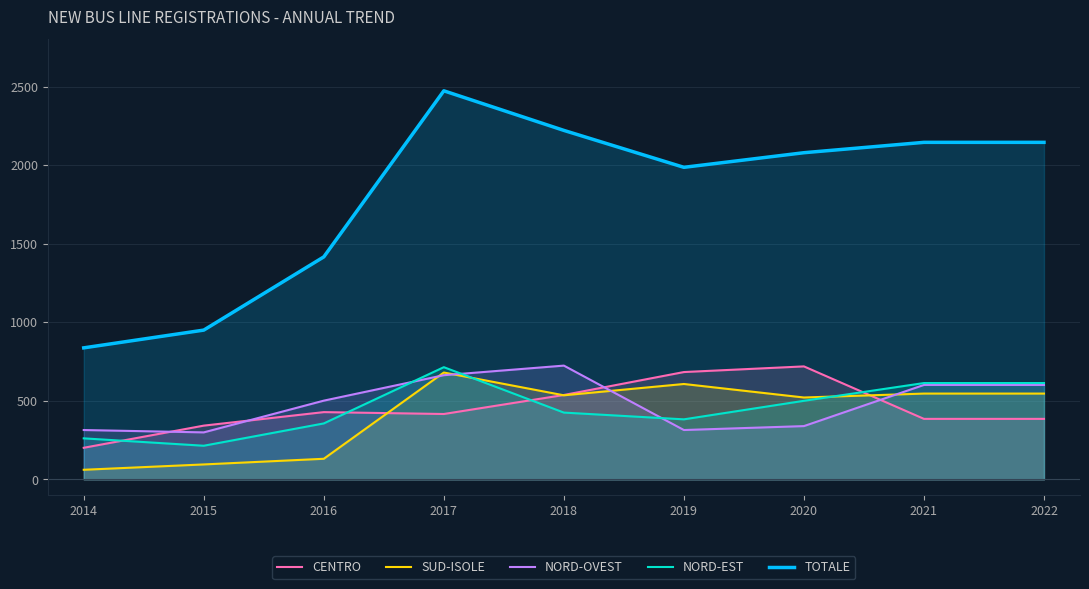

What is the difference between the CENTRO values at 2016 and 2021?

43